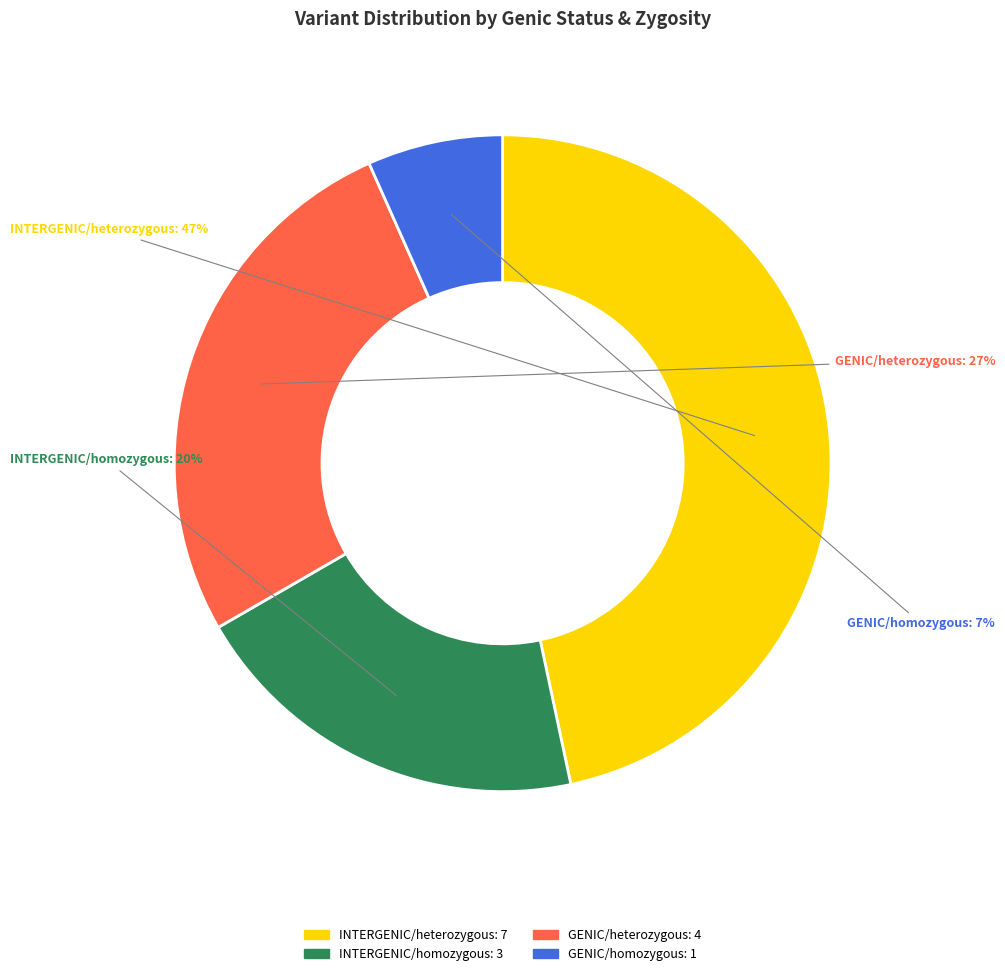

To the nearest percent, what is the difference between the largest and smallest slice percentages?

40%